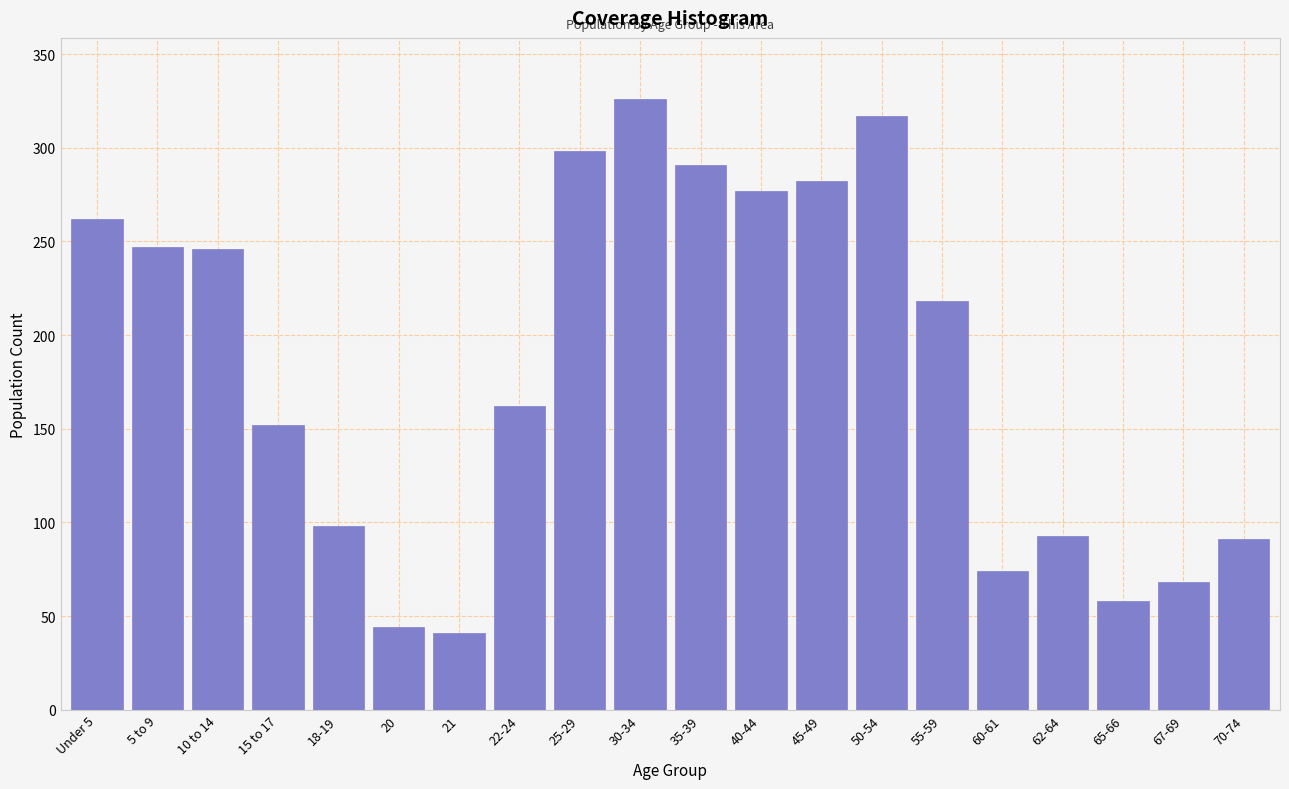

What is the minimum value shown in the chart?

41